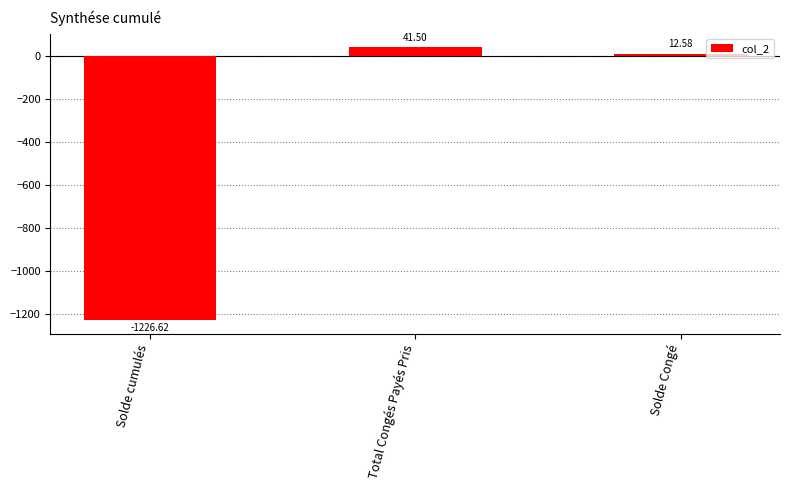

How many values exceed 12?

2